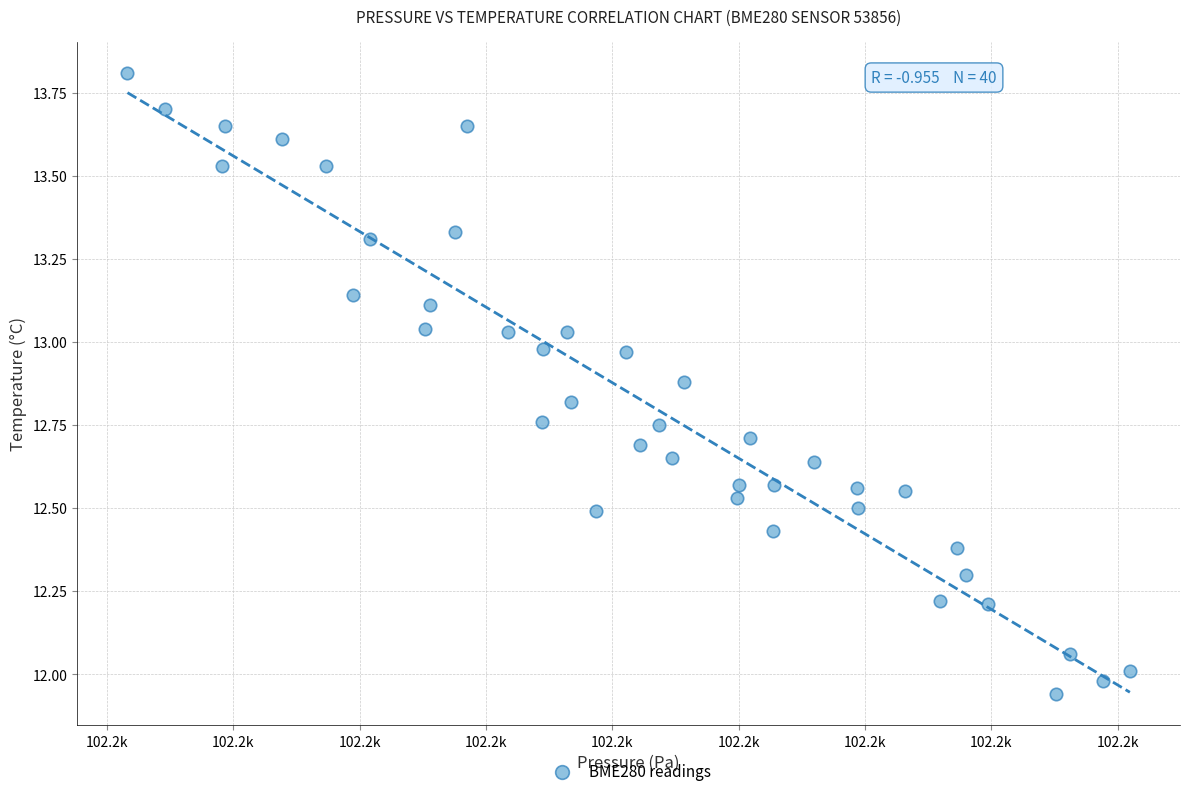

What is the range of X values (max minus min)?

79.3